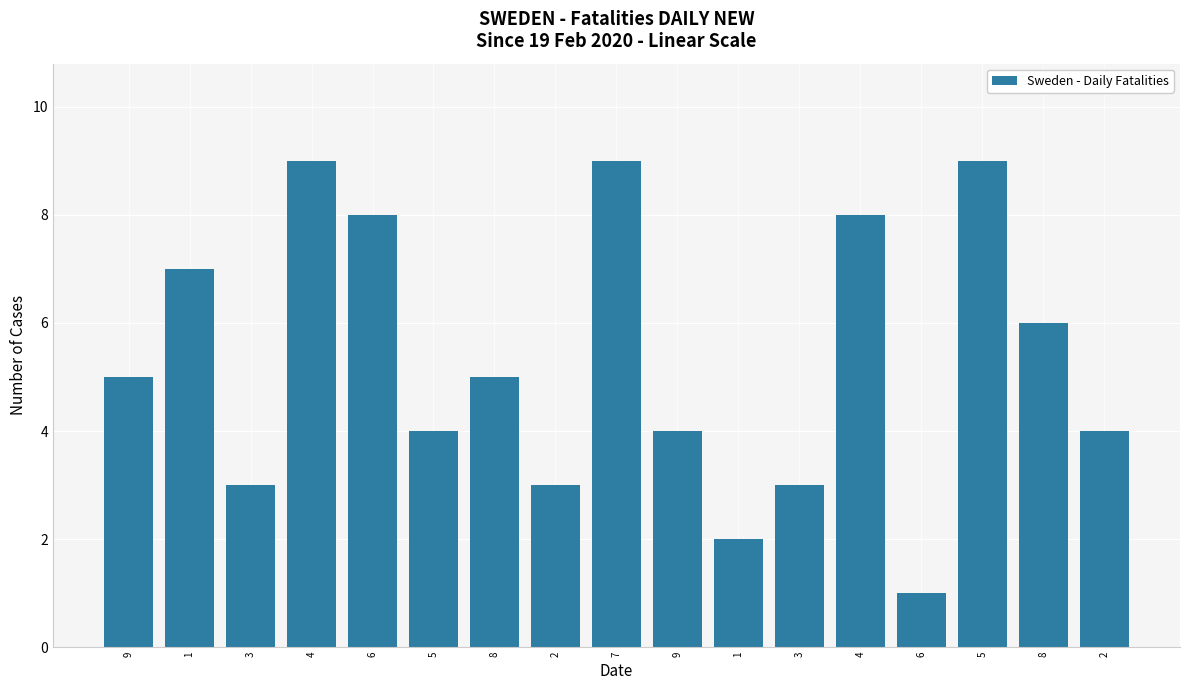

Does the chart contain any negative values?

No